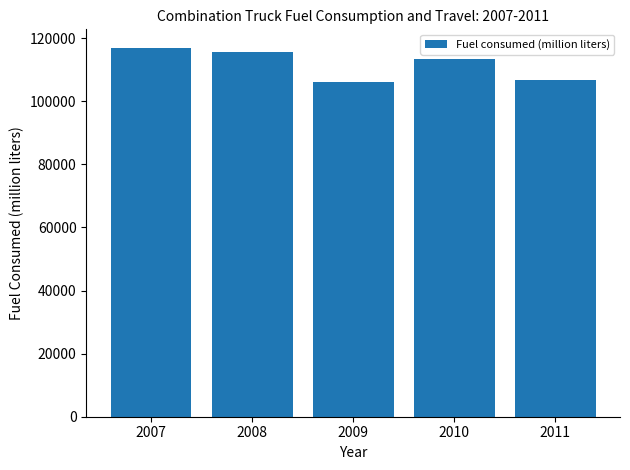

Reading left to right, extract all data points from this chart.

2007=116973.5	2008=115673.3	2009=106169.5	2010=113272.8	2011=106712.2